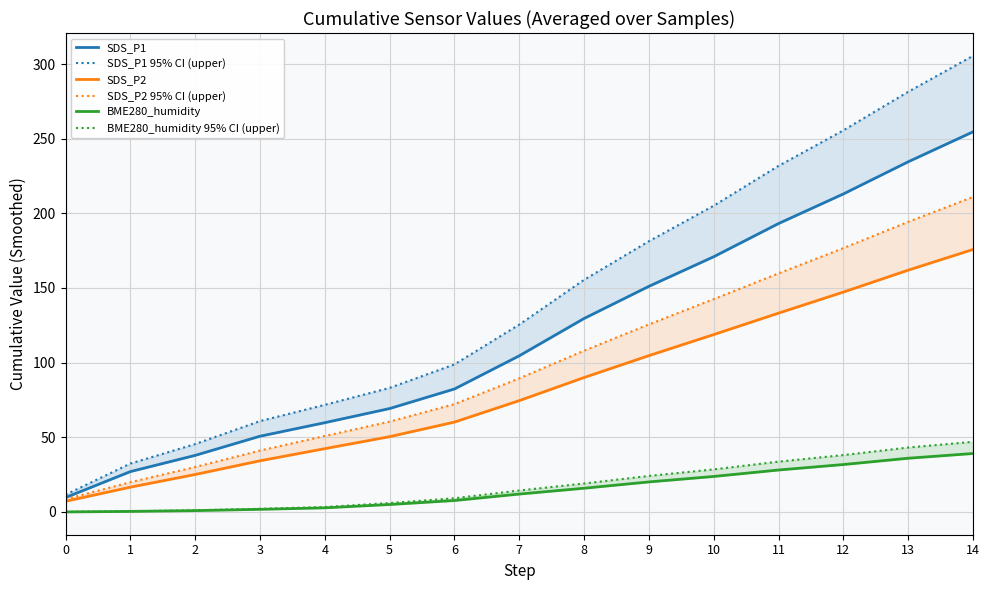

How many values in the SDS_P2 95% CI (upper) series exceed 89?

8